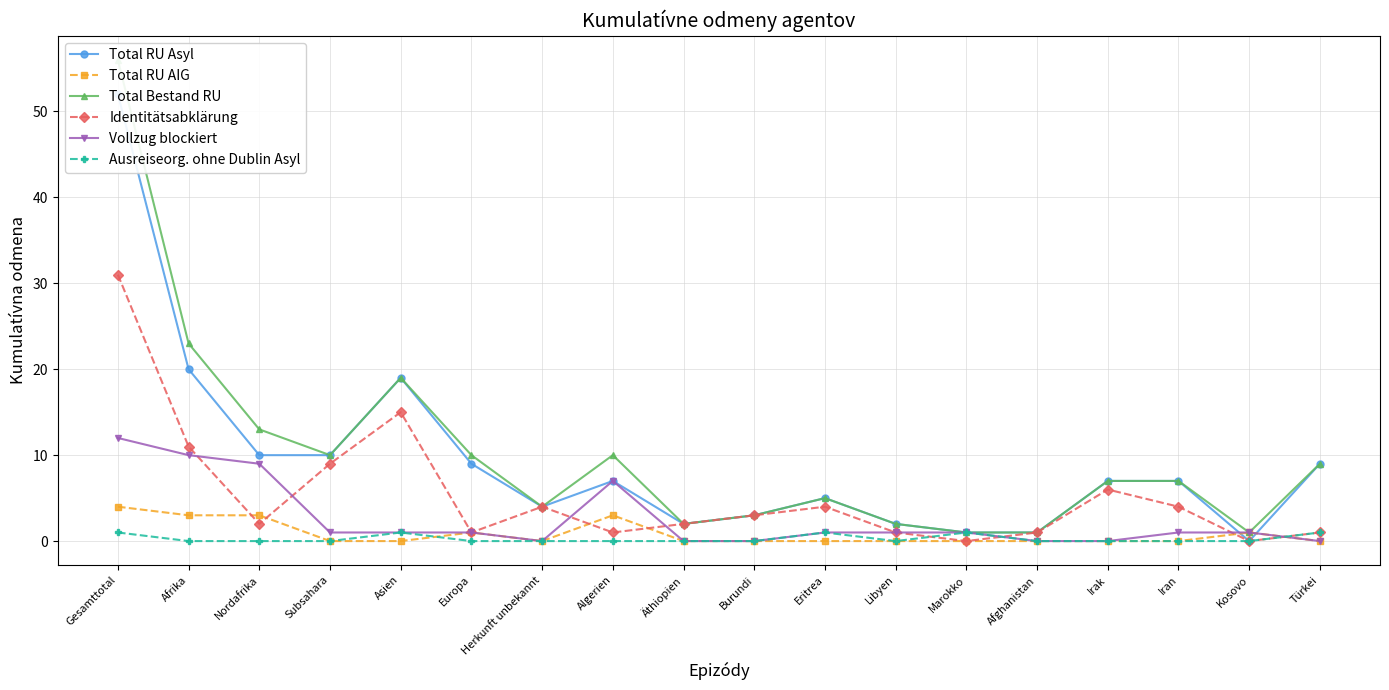

Which series ends up on top after the final intersection of Ausreiseorg. ohne Dublin Asyl and Identitätsabklärung?

Identitätsabklärung